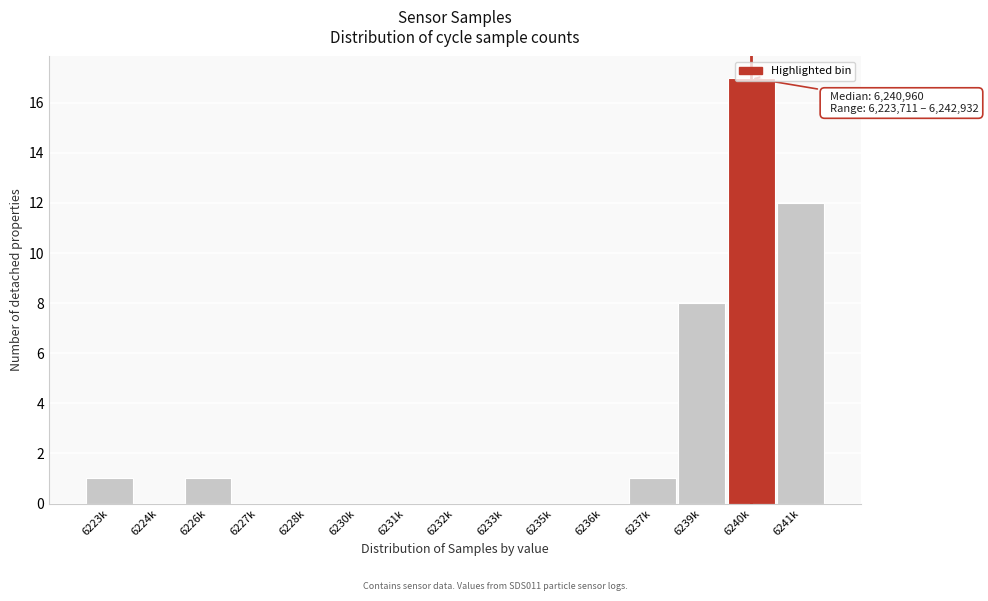

Between 6241k and 6227k, which is larger?

6241k